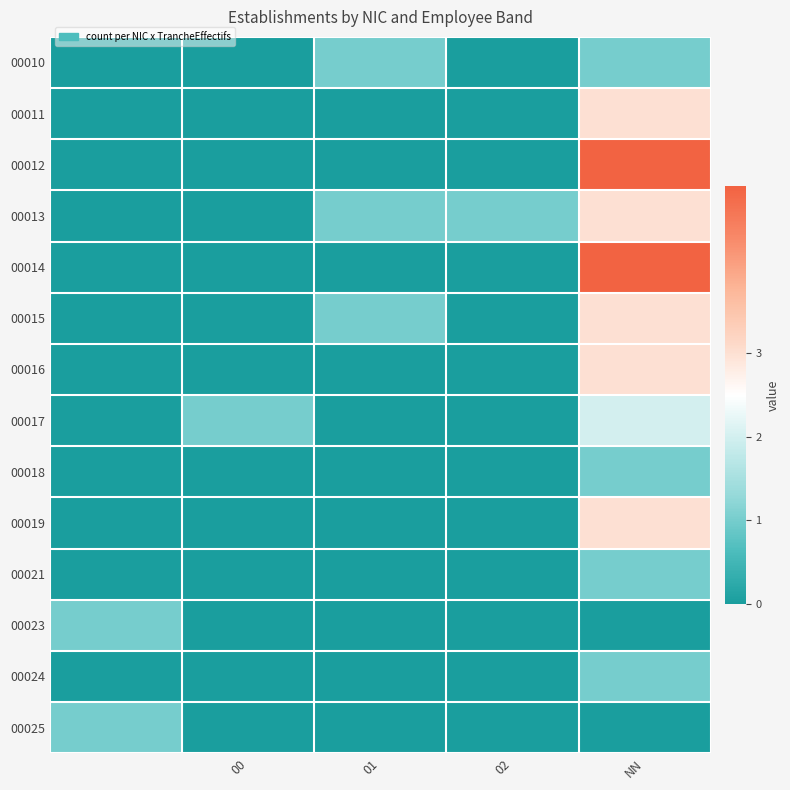

Count the number of categories in the chart.

5